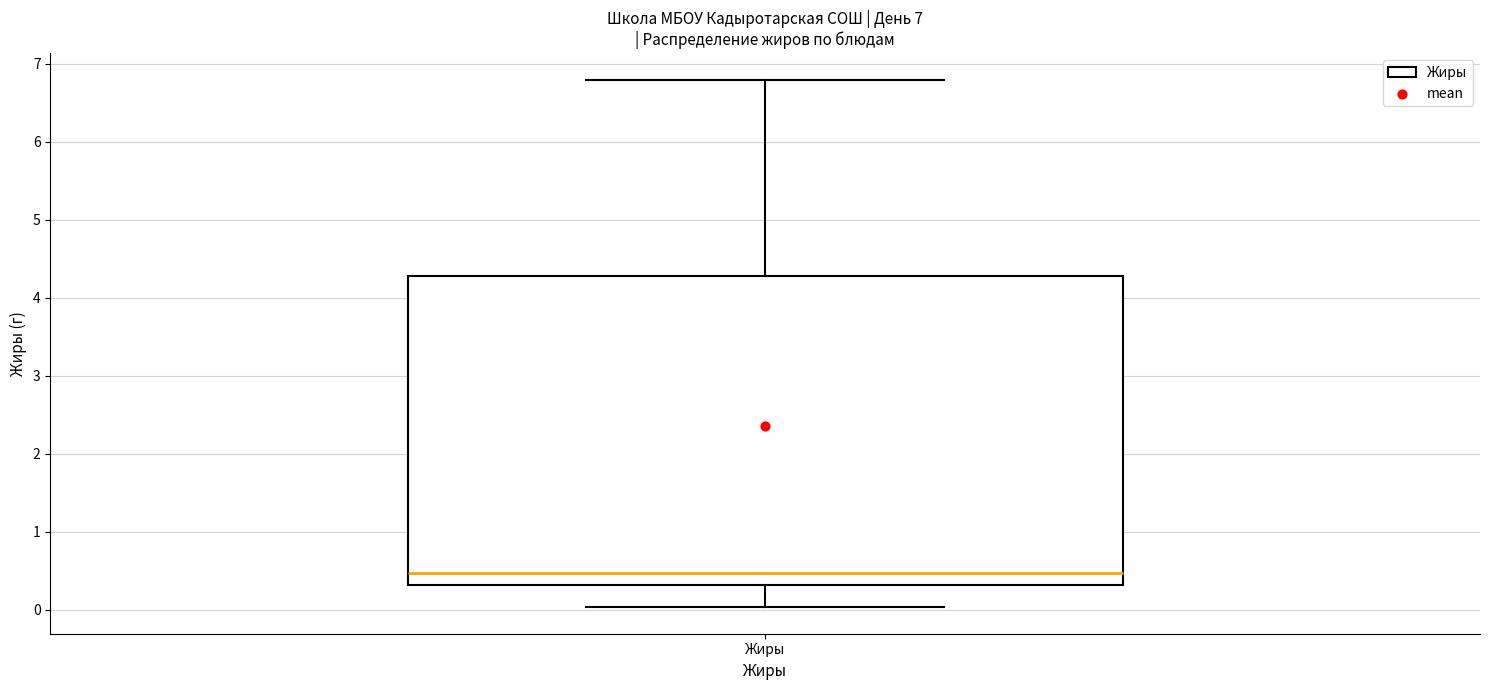

Read this box plot against the y-axis: the position of the median line, the range covered by the box, and the ends of both whiskers. The values are not printed on the chart, so give them approximately, as read against the axis.

median 0.5, box 0.3 to 4.3, whiskers 0.0 to 6.8